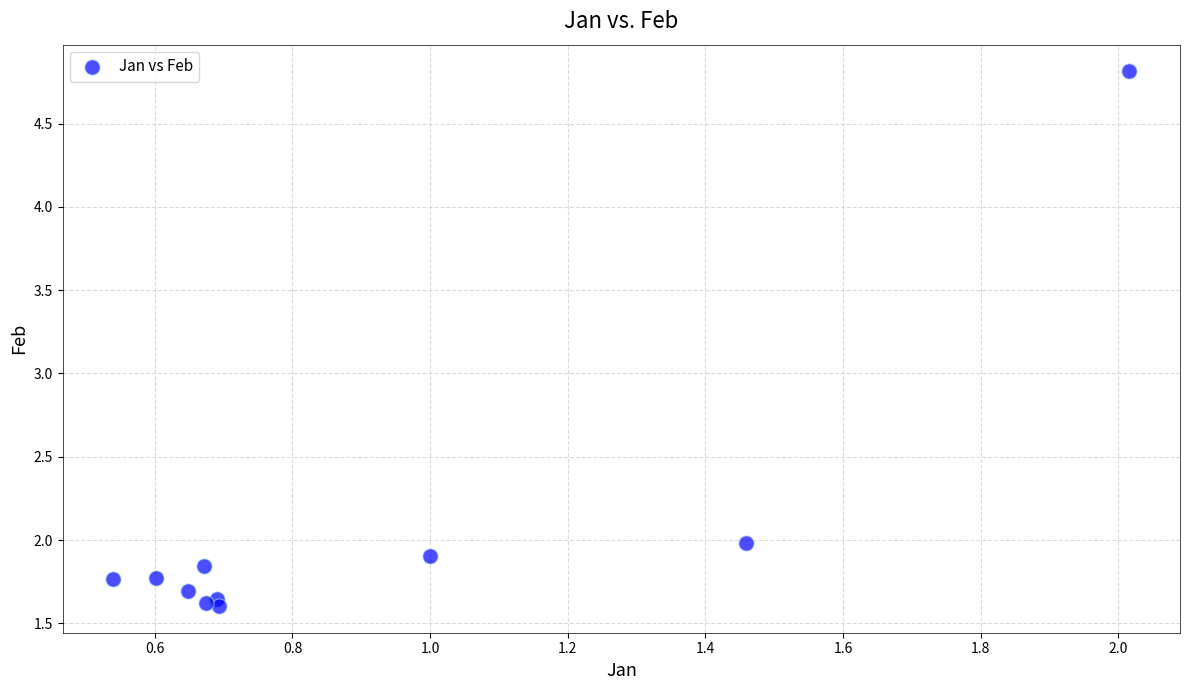

What Y value in the scatter plot is closest to 3?

2.0